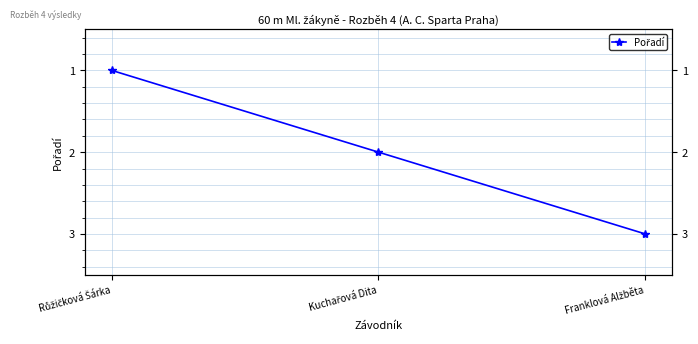

Does the chart display data point markers on the line(s)?

Yes